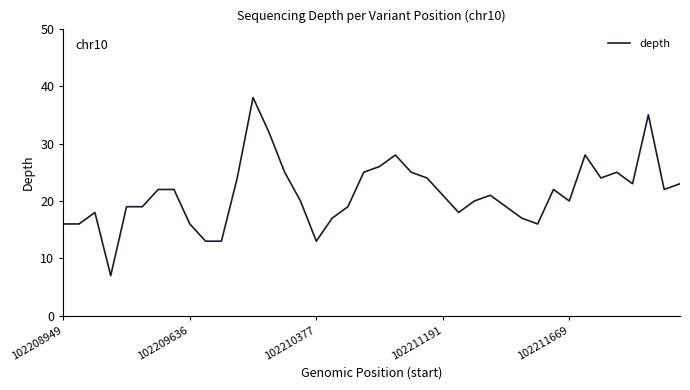

What is the difference between the maximum and minimum values?

31